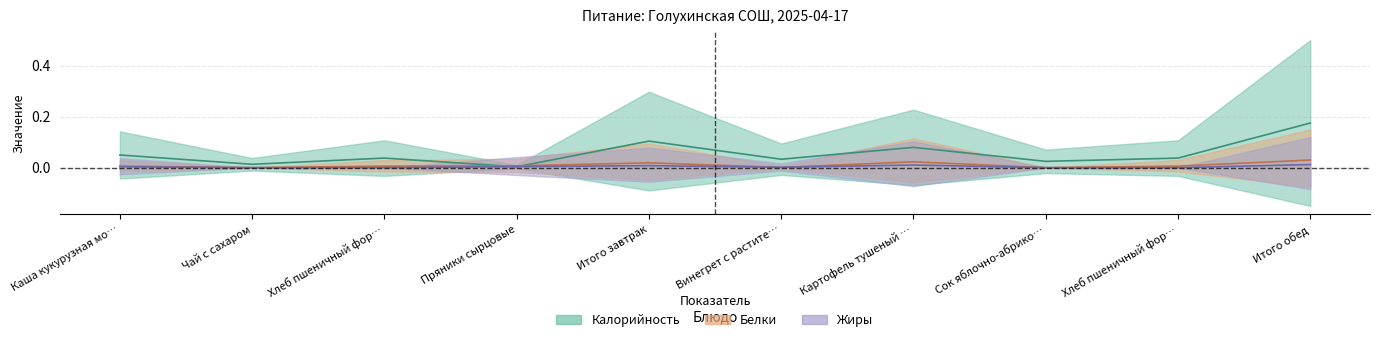

At which category is the sum across all series the highest?

Итого обед